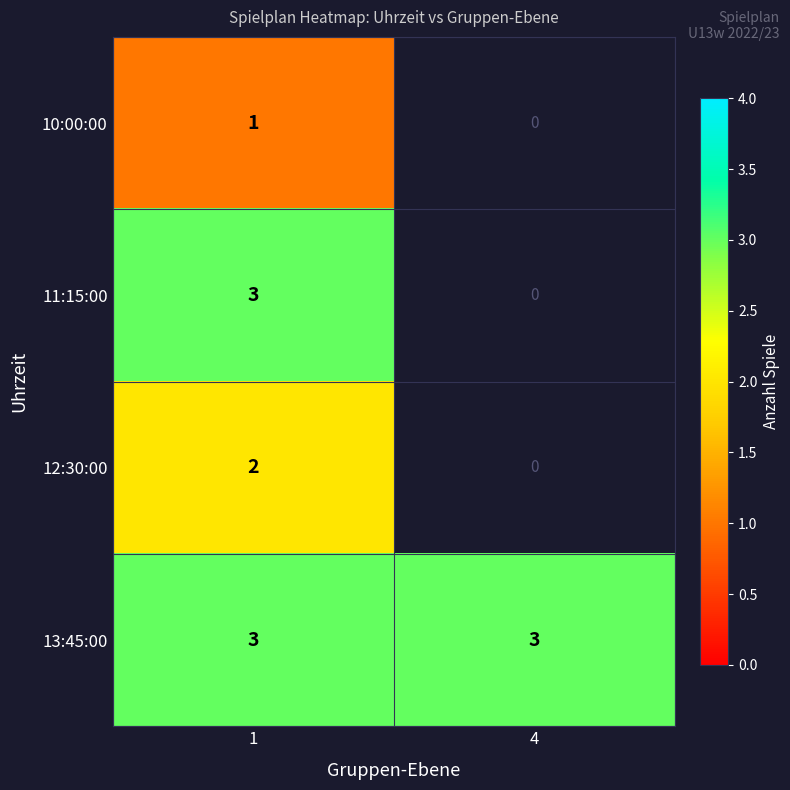

What is the sum of all 13:45:00 values?

6